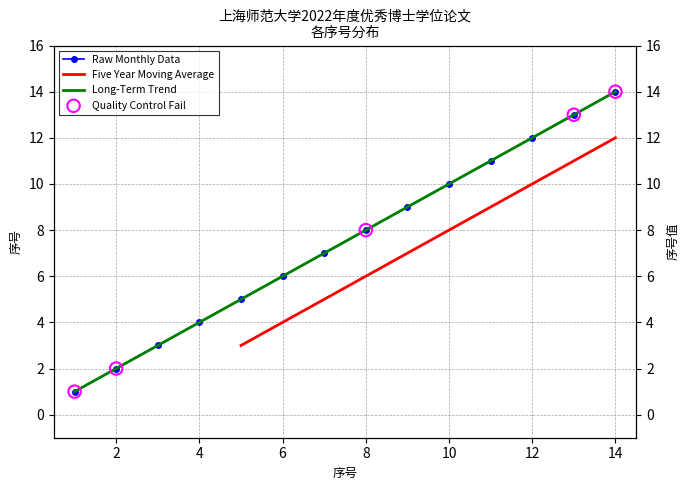

Which has a higher value, 13 or 6?

13